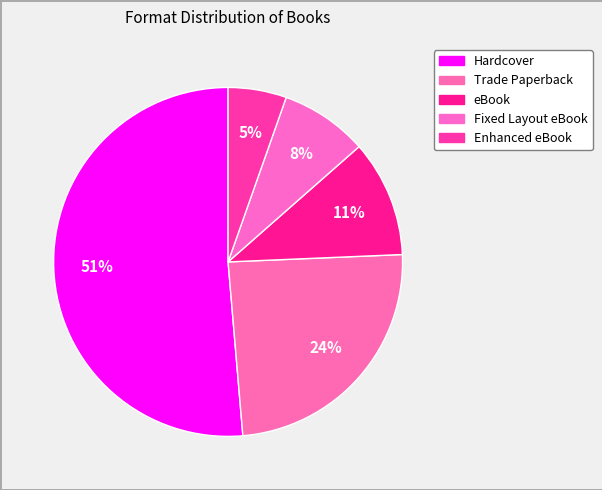

Is it true that Hardcover is 51% of the pie?

True